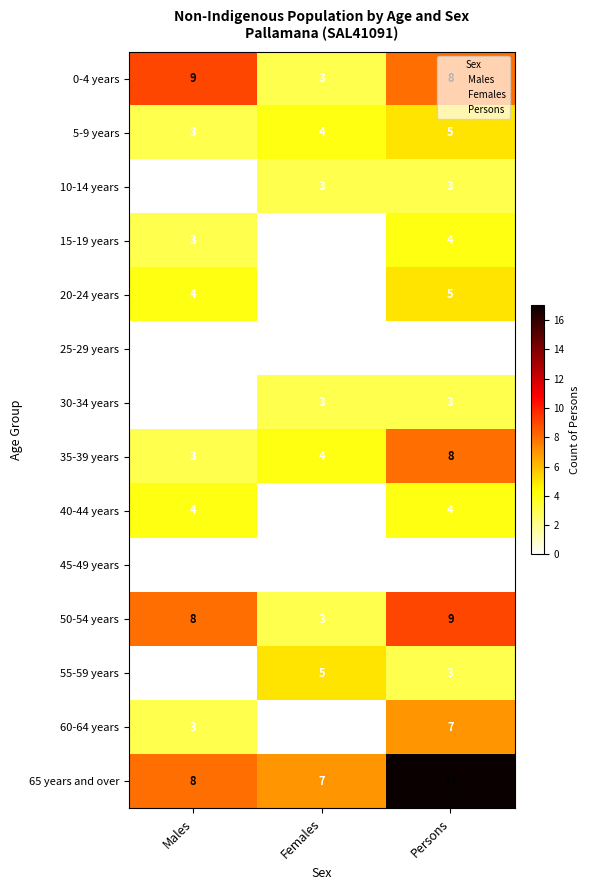

What is the spread (max minus min) of values at Females?

7